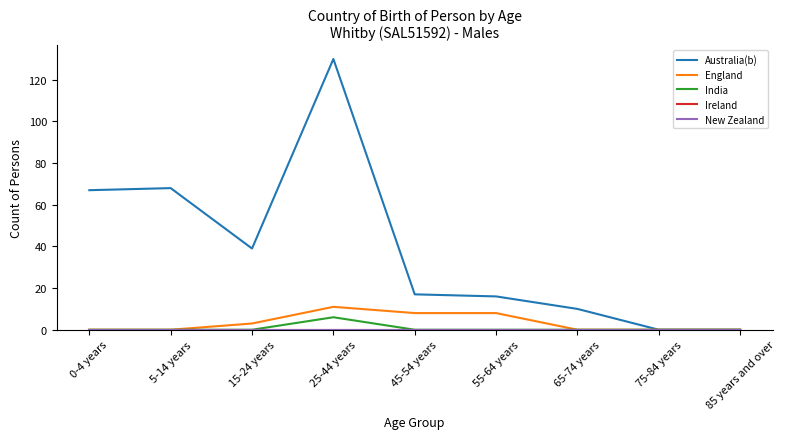

True or false: New Zealand and India intersect in this chart.

False